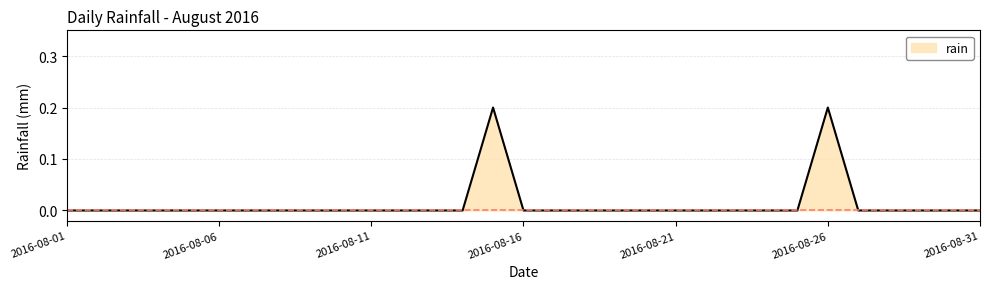

List the labels in order of value, smallest first.

2016-08-01, 2016-08-02, 2016-08-03, 2016-08-04, 2016-08-05, 2016-08-06, 2016-08-07, 2016-08-08, 2016-08-09, 2016-08-10, 2016-08-11, 2016-08-12, 2016-08-13, 2016-08-14, 2016-08-16, 2016-08-17, 2016-08-18, 2016-08-19, 2016-08-20, 2016-08-21, 2016-08-22, 2016-08-23, 2016-08-24, 2016-08-25, 2016-08-27, 2016-08-28, 2016-08-29, 2016-08-30, 2016-08-31, 2016-08-15, 2016-08-26